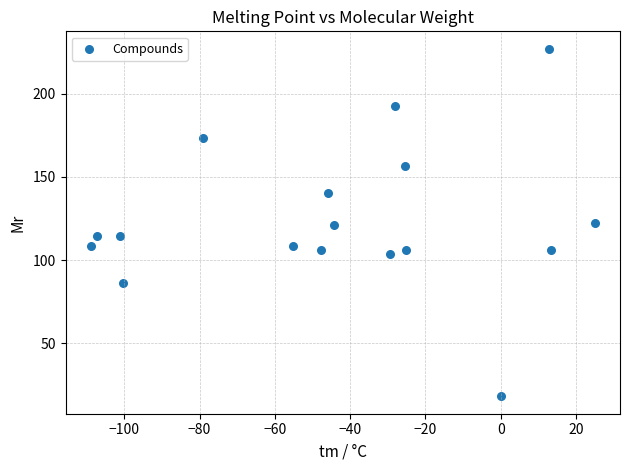

What is the range of X values (max minus min)?

133.9